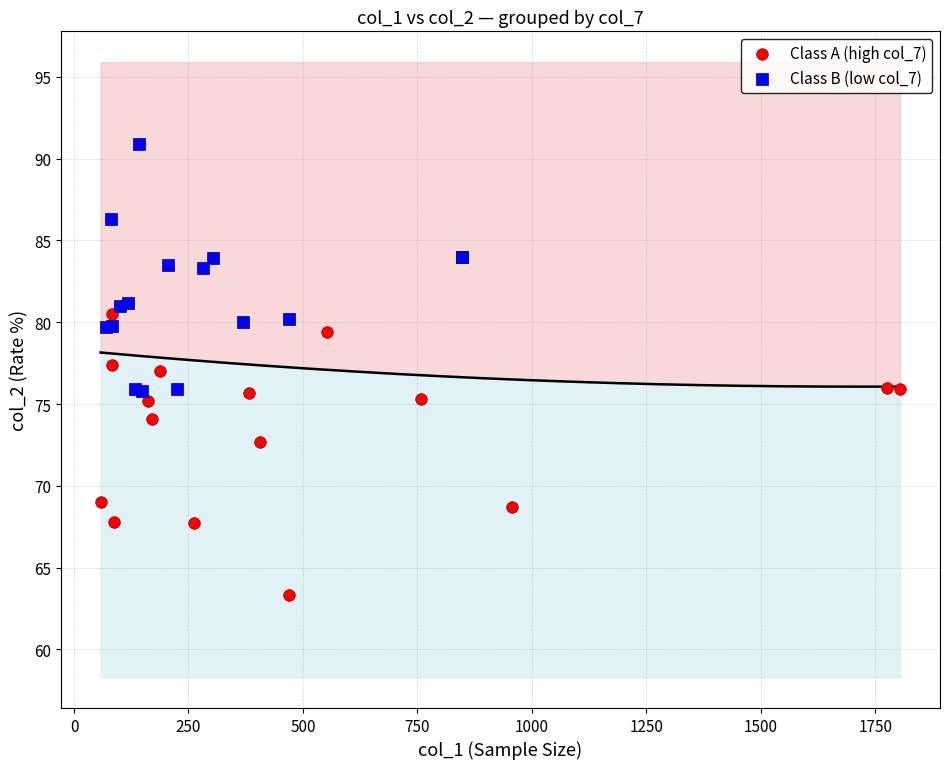

Which series contains the lowest Y value?

Class A (high col_7)